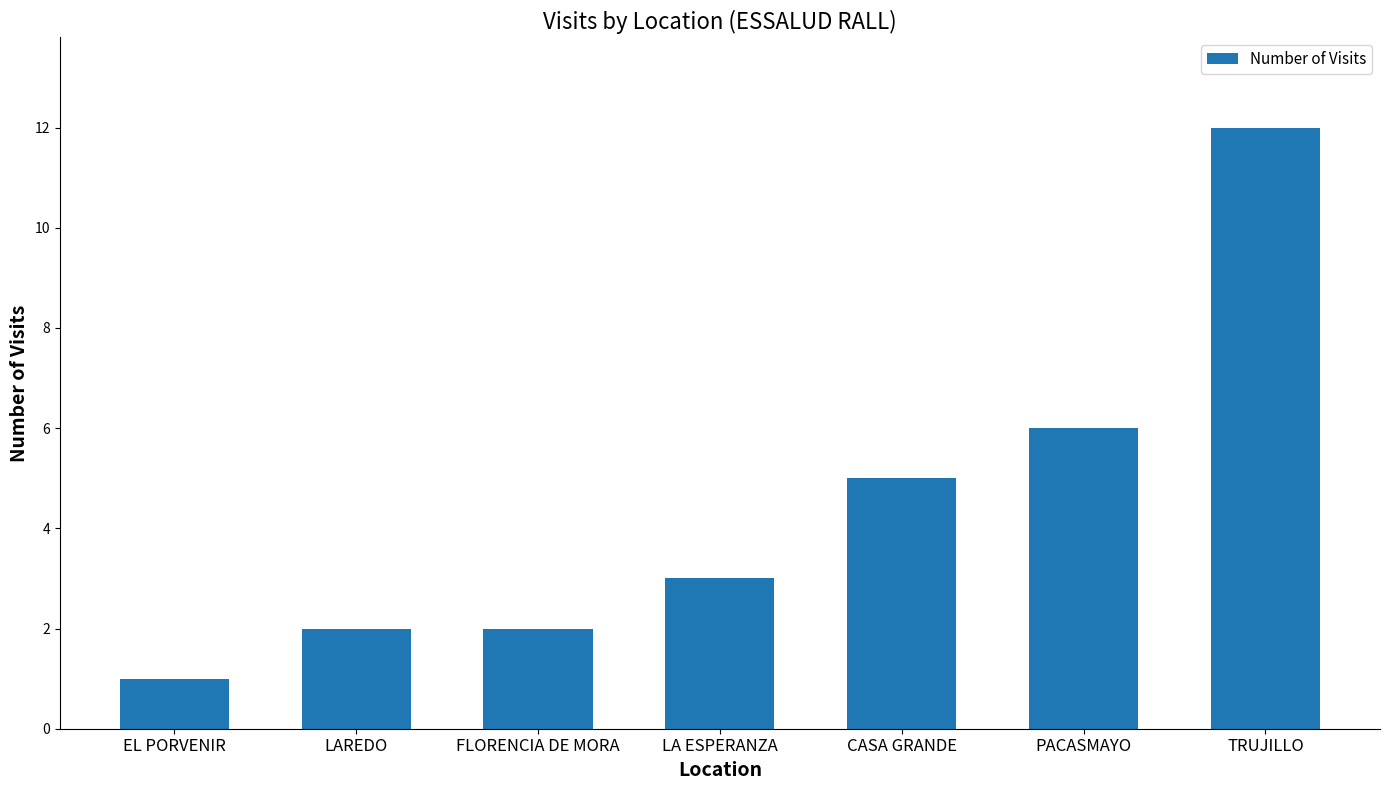

Reading left to right, list all the values displayed in this chart.

1	2	2	3	5	6	12